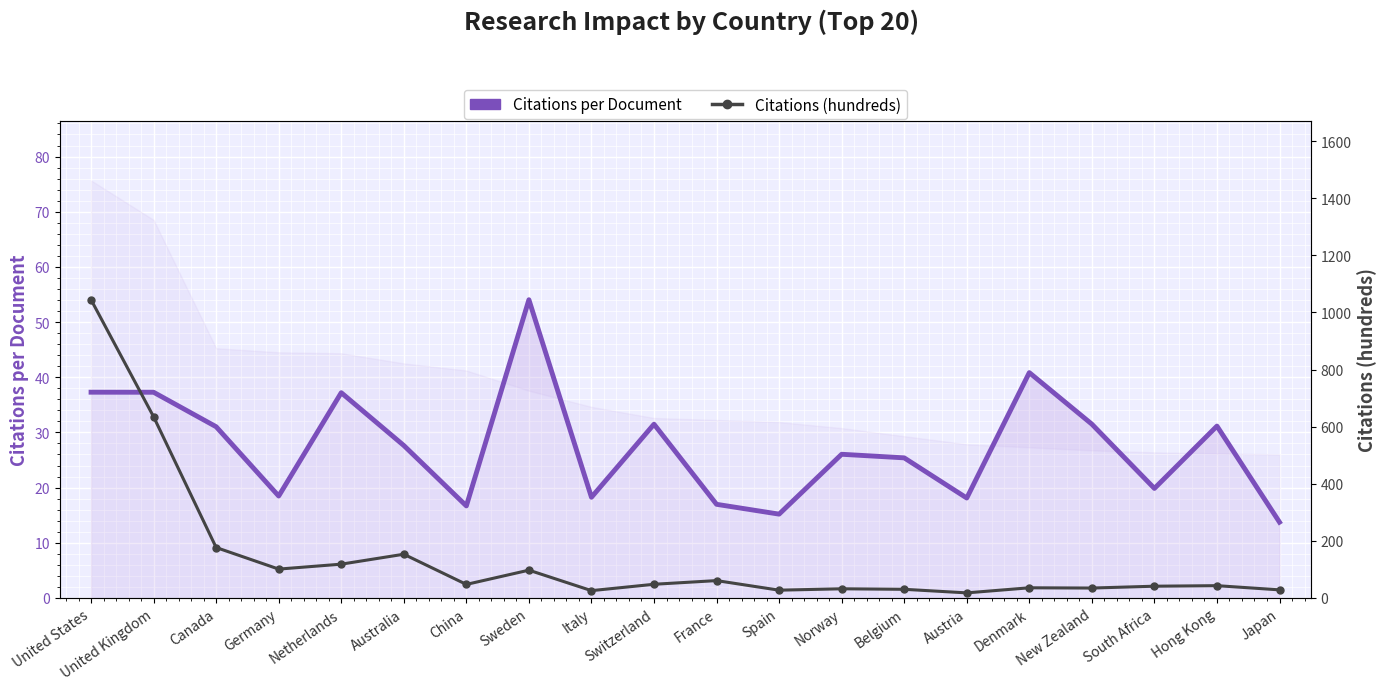

List the labels in order of Citations per Document value, smallest first.

Japan, Spain, China, France, Austria, Italy, Germany, South Africa, Belgium, Norway, Australia, Canada, Hong Kong, Switzerland, New Zealand, Netherlands, United Kingdom, United States, Denmark, Sweden